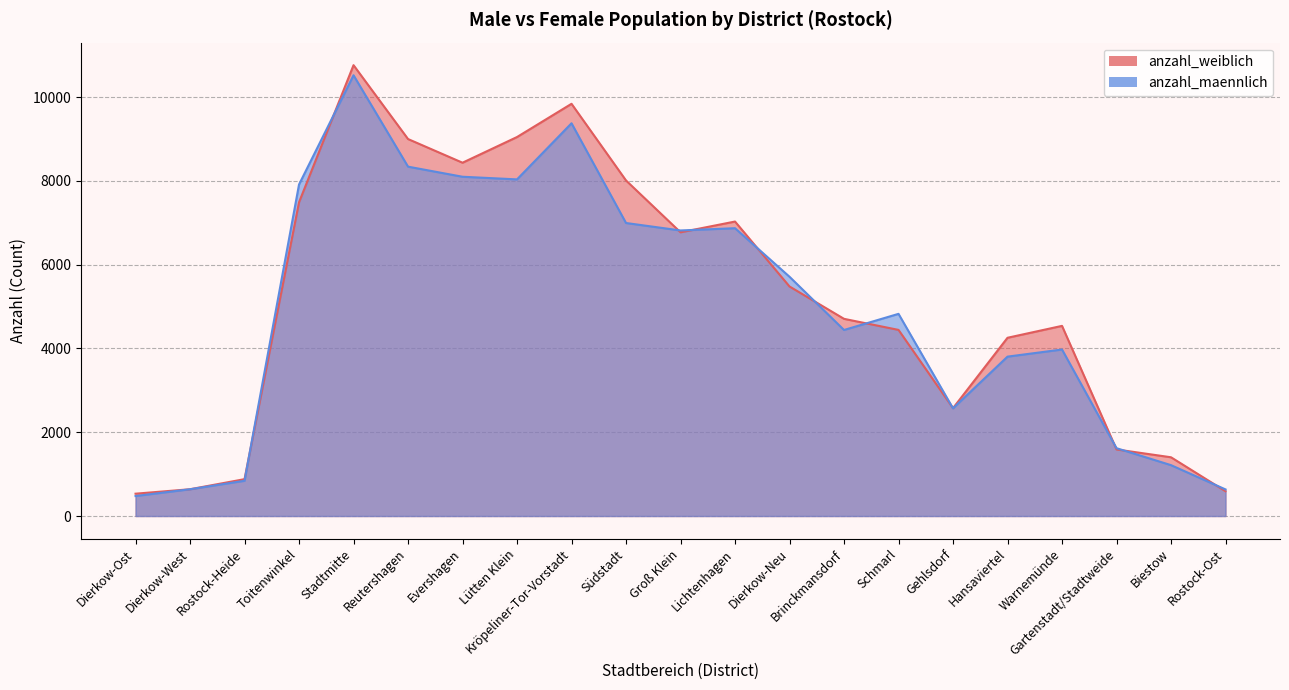

Reading left to right, what are all the values shown in this chart?

anzahl_maennlich: 477	639	841	7912	10519	8338	8097	8034	9373	6993	6815	6869	5710	4440	4825	2570	3804	3974	1619	1214	635
anzahl_weiblich: 533	639	880	7488	10760	8997	8432	9045	9838	8008	6771	7028	5478	4706	4442	2574	4254	4538	1589	1402	592